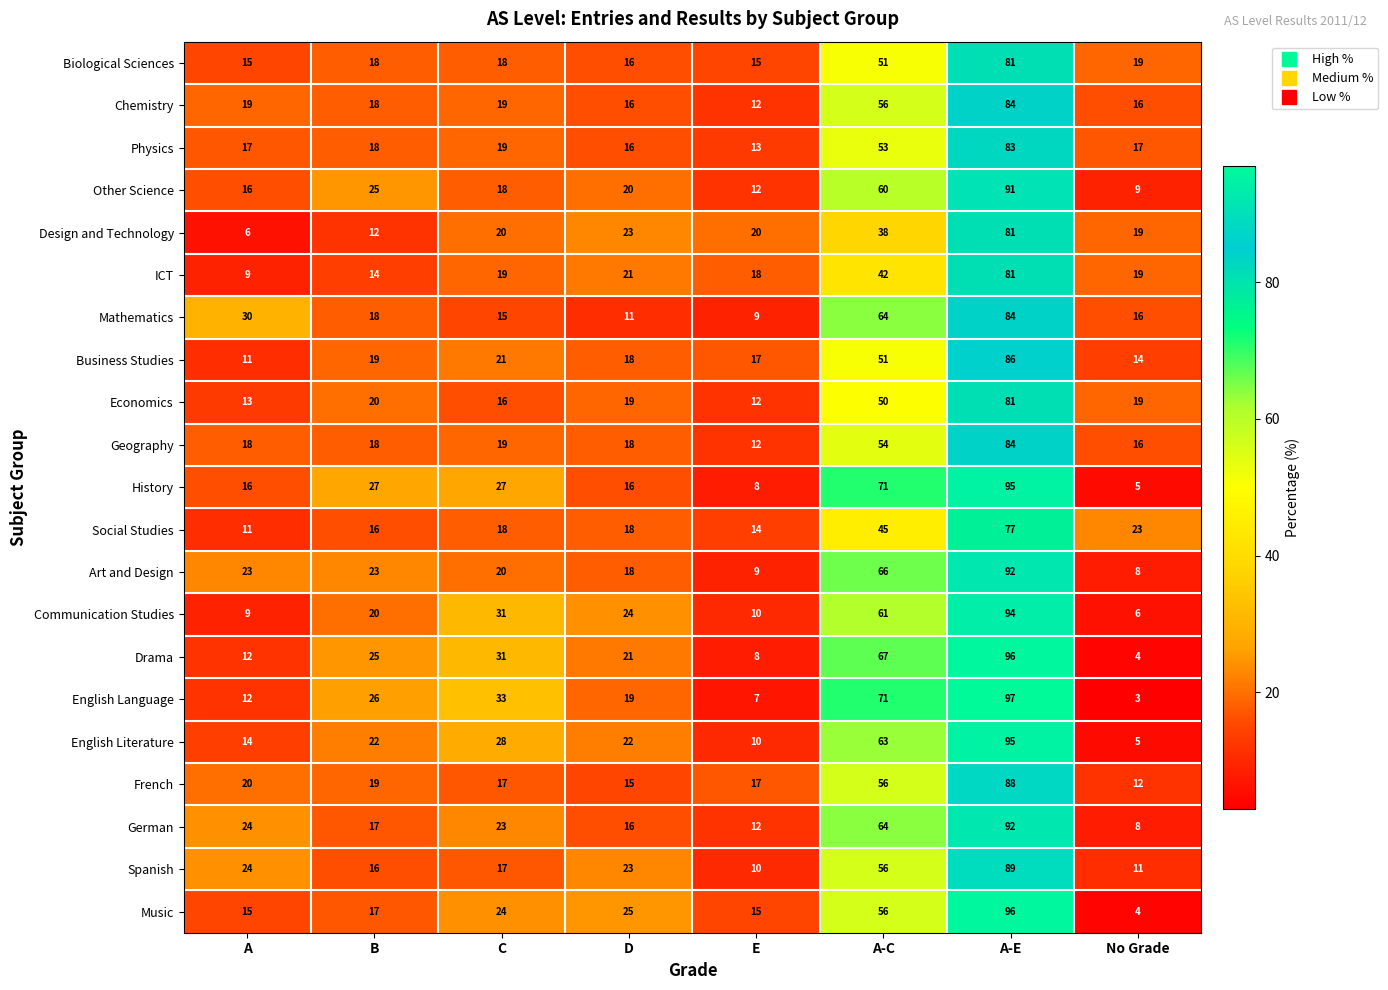

At how many categories does at least one series exceed 34?

2